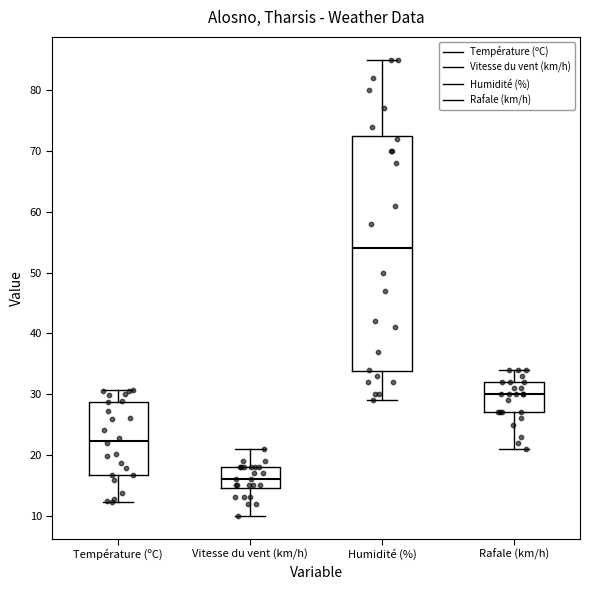

Reading left to right, read every box against the y-axis: the position of its median line, the range the box covers, and the ends of its whiskers. The values are not printed on the chart, so give them approximately, as read against the axis.

Température (ºC): median 22, box 17 to 29, whiskers 12 to 31
Vitesse du vent (km/h): median 16, box 15 to 18, whiskers 10 to 21
Humidité (%): median 54, box 34 to 73, whiskers 29 to 85
Rafale (km/h): median 30, box 27 to 32, whiskers 21 to 34